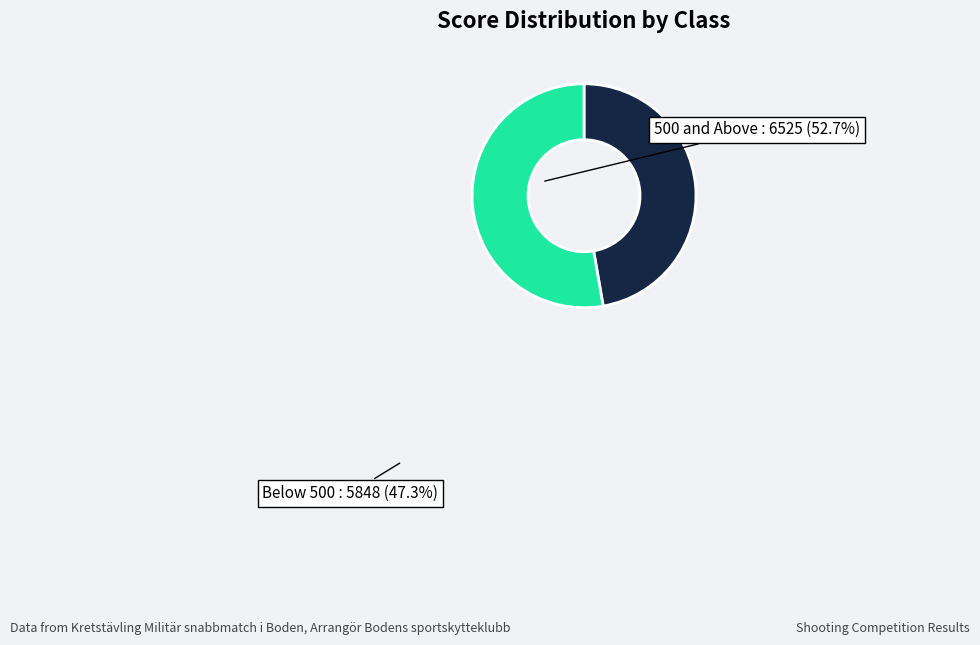

Does any single category account for the majority?

Yes